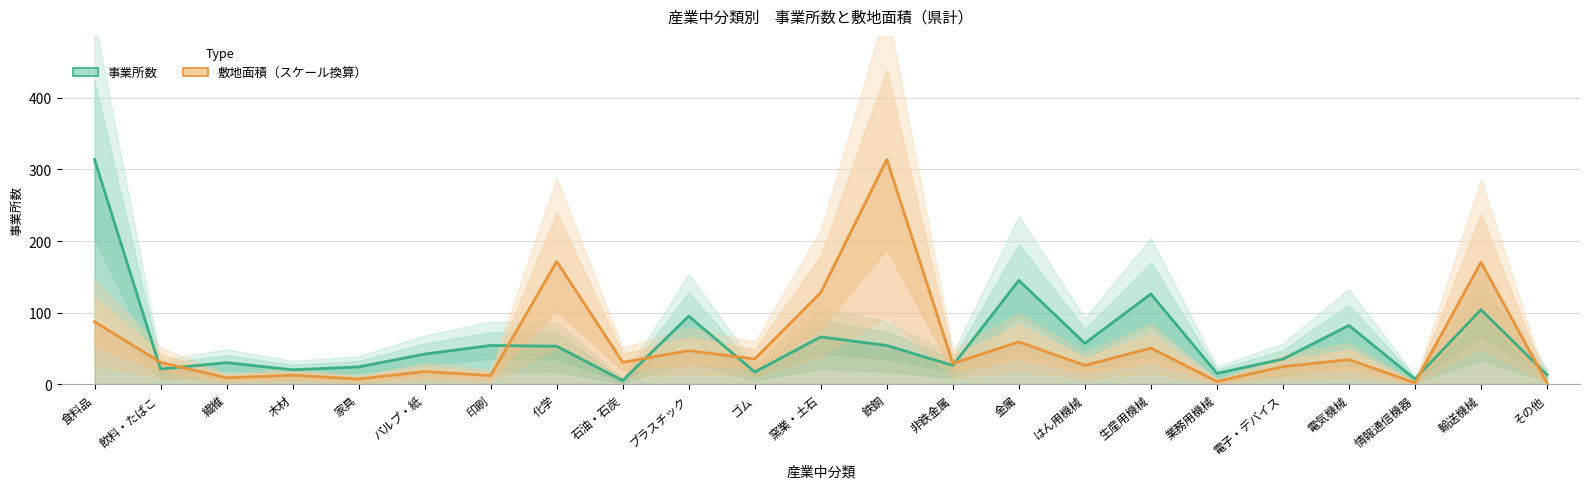

How many intersections are there between 敷地面積（スケール換算） and 事業所数?

8